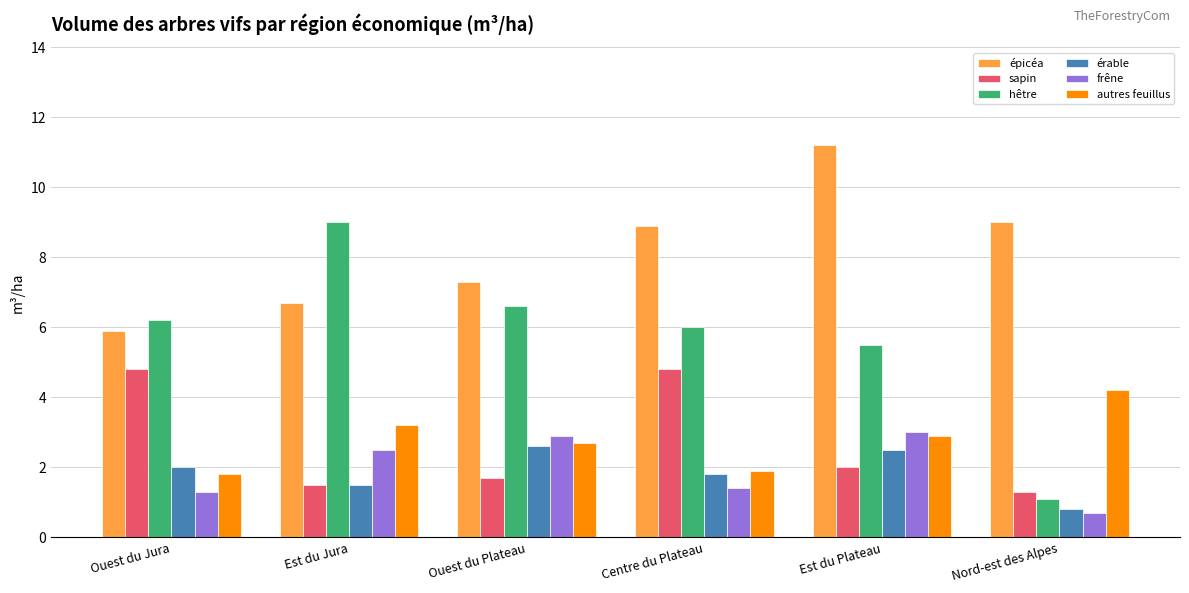

Which series changed the most between Centre du Plateau and Est du Plateau?

sapin